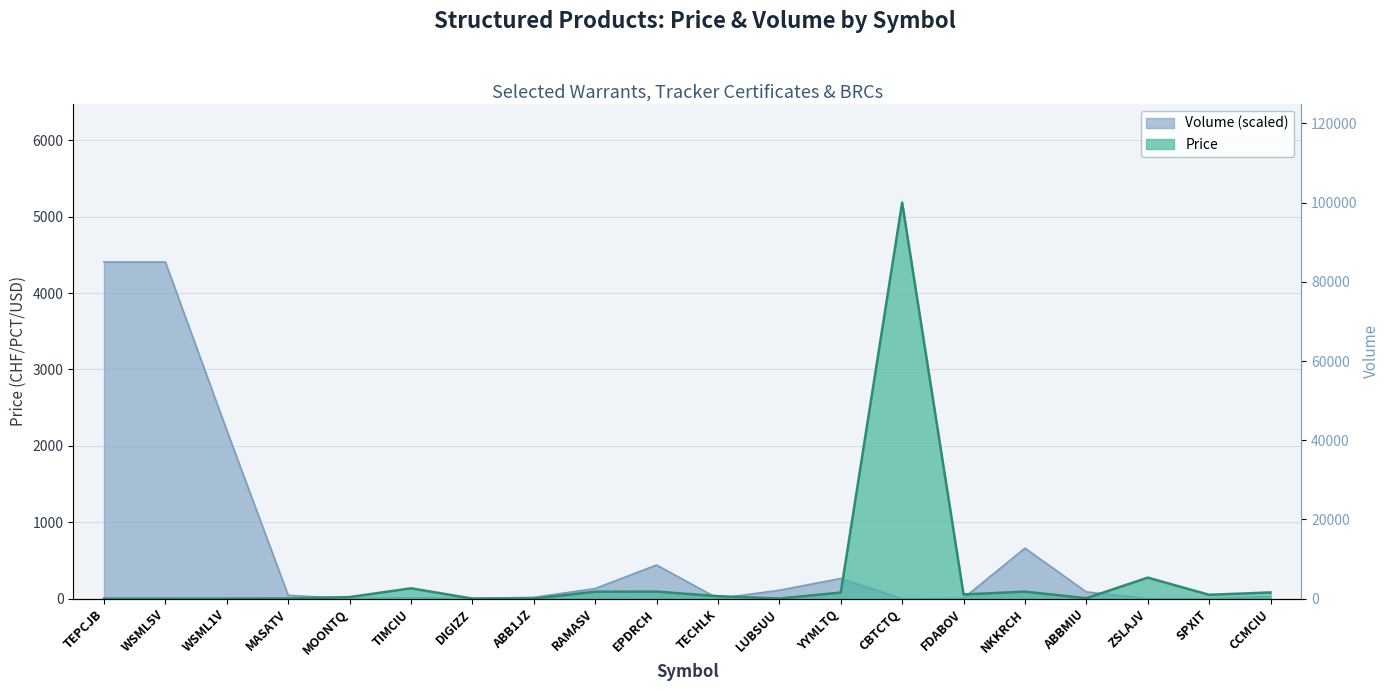

In Volume, how many points are lower than both neighbors (excluding endpoints)?

5